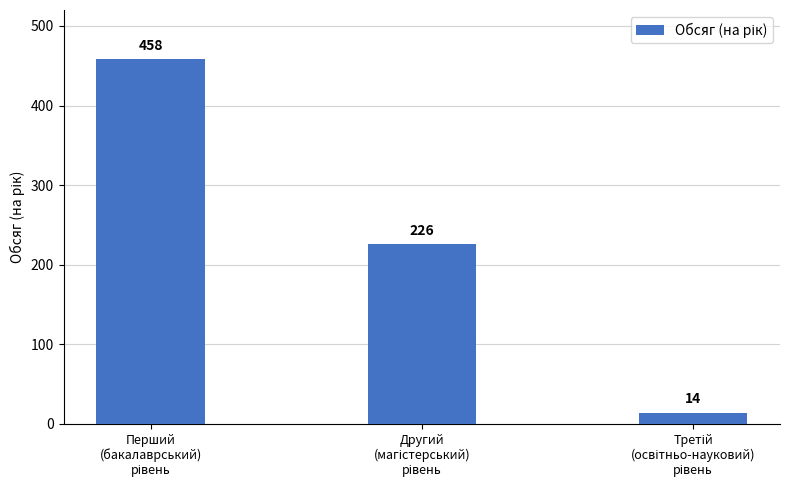

Are the bars horizontal?

No